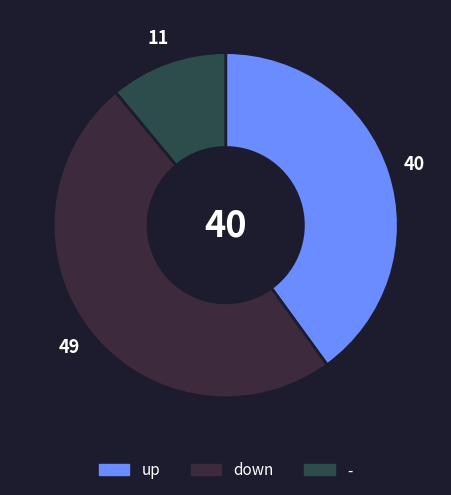

Between down and up, which is larger?

down